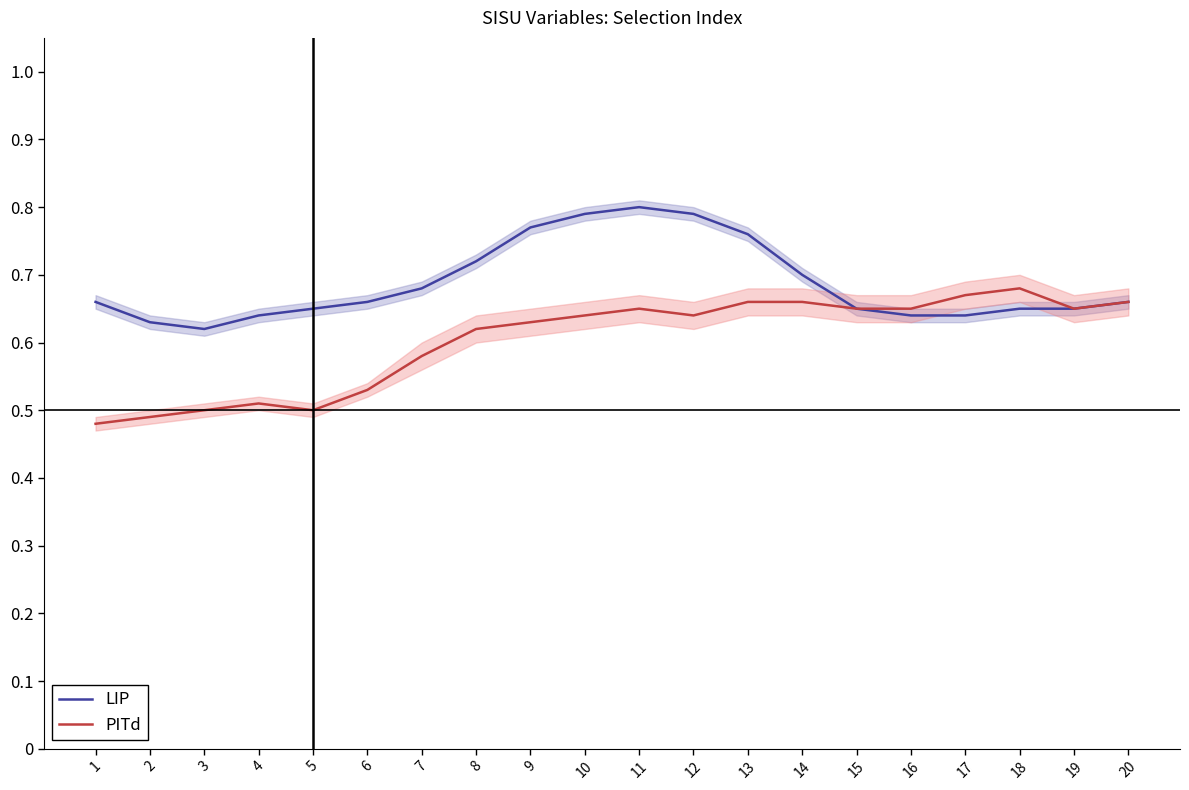

What is the difference between the highest and lowest values at 8?

0.1